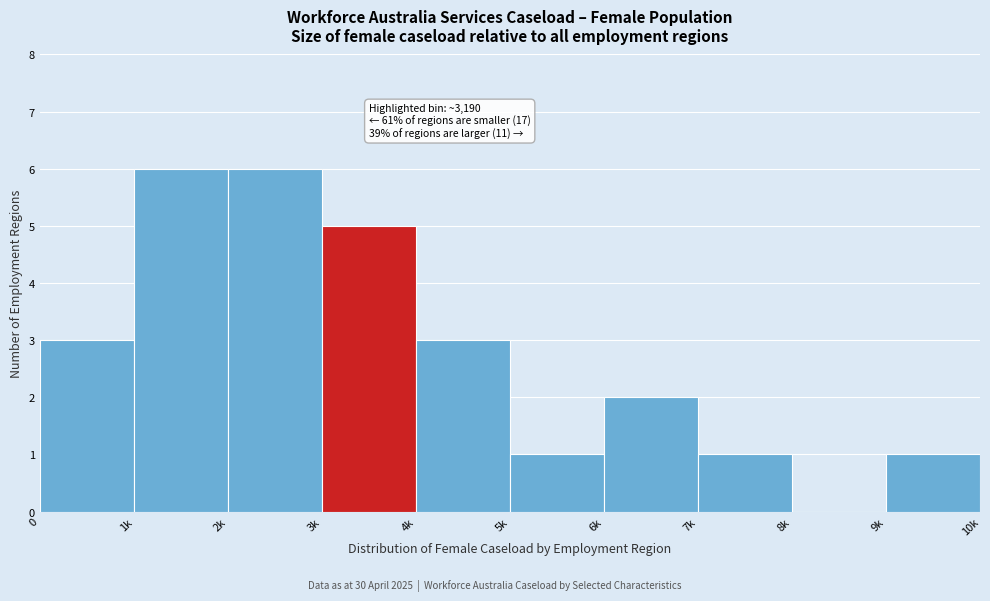

Reading left to right, transcribe all the data shown in this chart.

0=3	1k=6	2k=6	3k=5	4k=3	5k=1	6k=2	7k=1	8k=0	9k=1